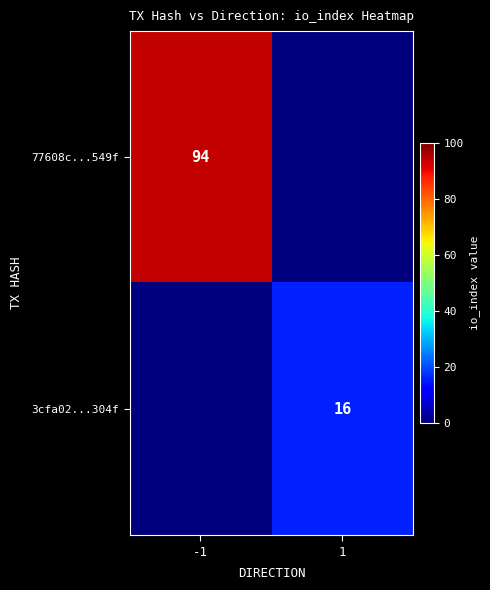

Which has a higher value, -1 or 1?

-1